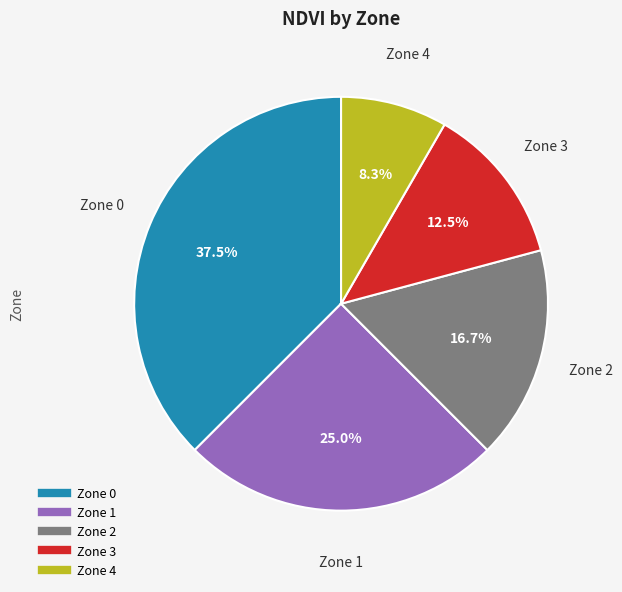

Which slice is the smallest?

Zone 4